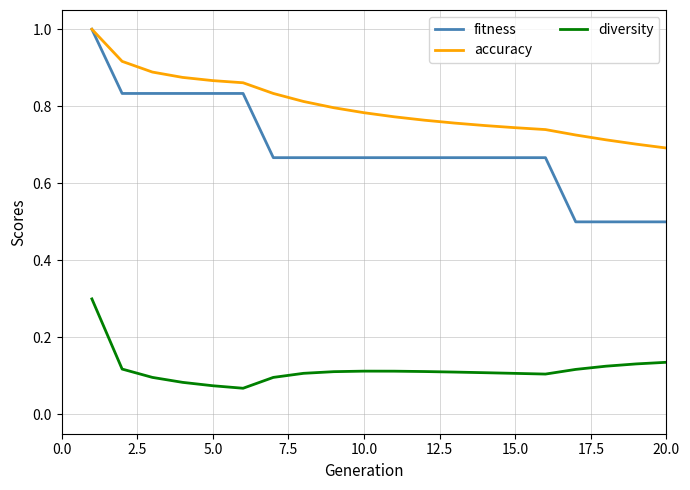

List the series in order of their overall mean, highest first.

accuracy, fitness, diversity